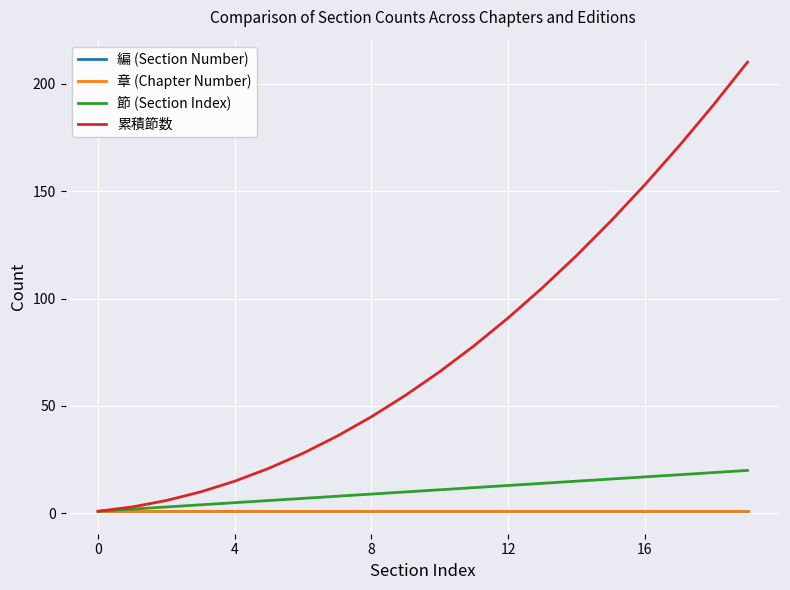

Reading left to right, list all the values displayed in this chart.

編 (Section Number): 1	1	1	1	1	1	1	1	1	1	1	1	1	1	1	1	1	1	1	1
章 (Chapter Number): 1	1	1	1	1	1	1	1	1	1	1	1	1	1	1	1	1	1	1	1
節 (Section Index): 1	2	3	4	5	6	7	8	9	10	11	12	13	14	15	16	17	18	19	20
累積節数: 1	3	6	10	15	21	28	36	45	55	66	78	91	105	120	136	153	171	190	210